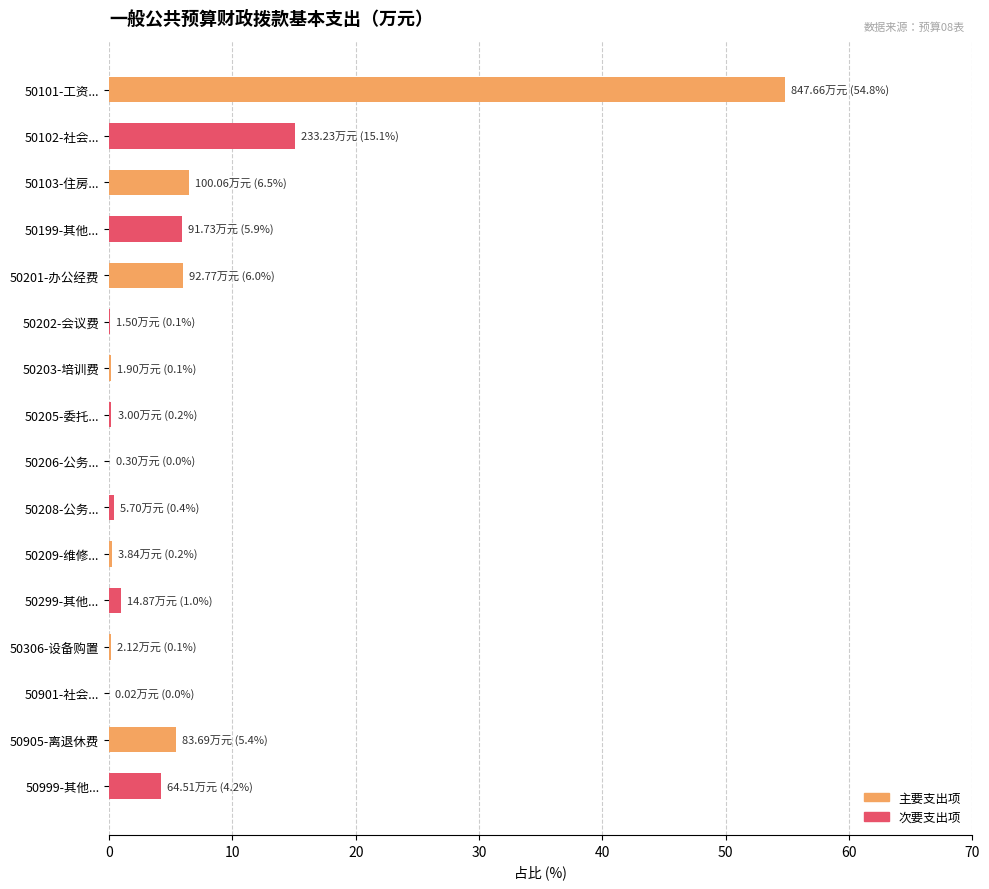

Does the chart contain stacked bars?

No